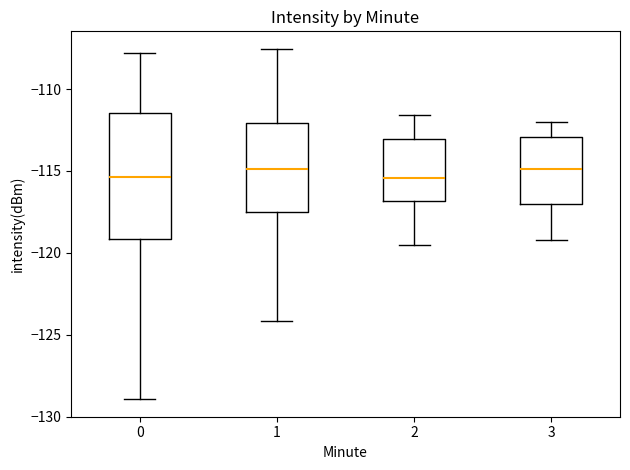

Which box is the tallest, from its lower edge to its upper edge?

0